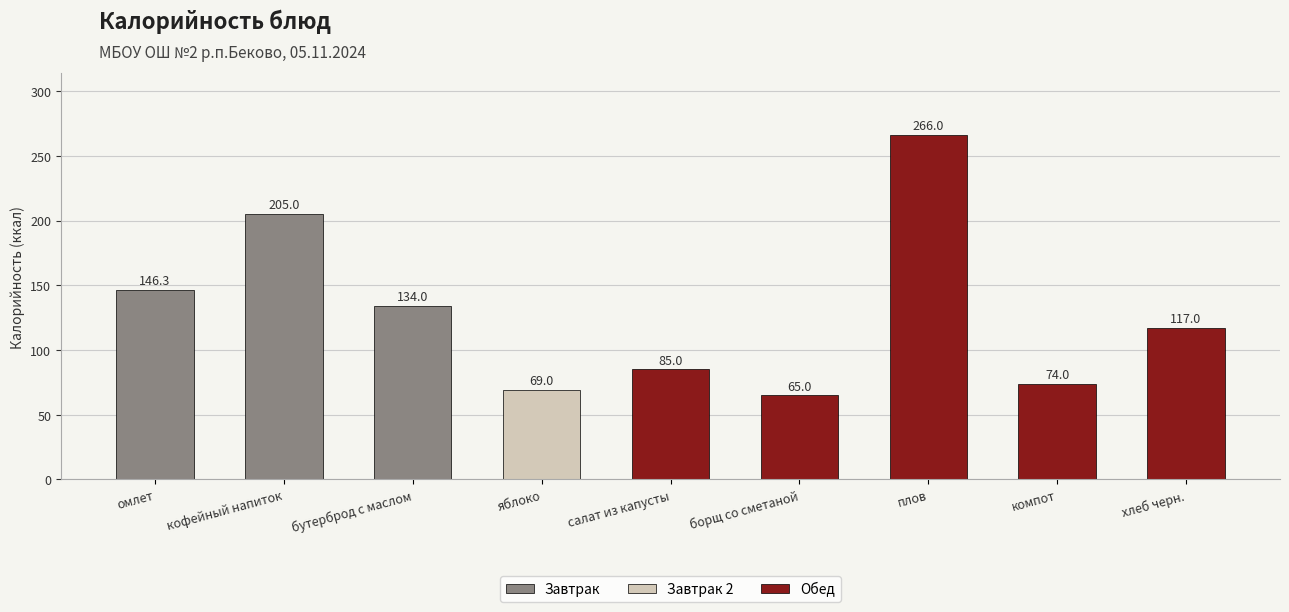

How many data points are less than 117?

4